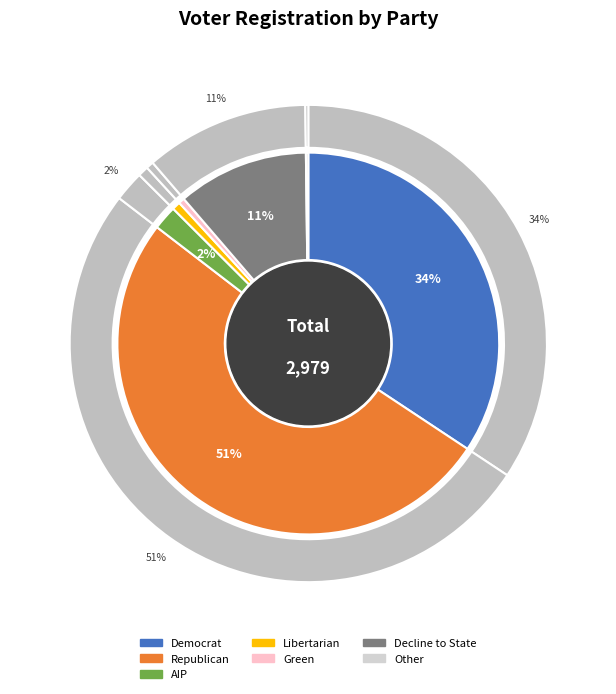

True or false: lib accounts for 1% of the total.

True